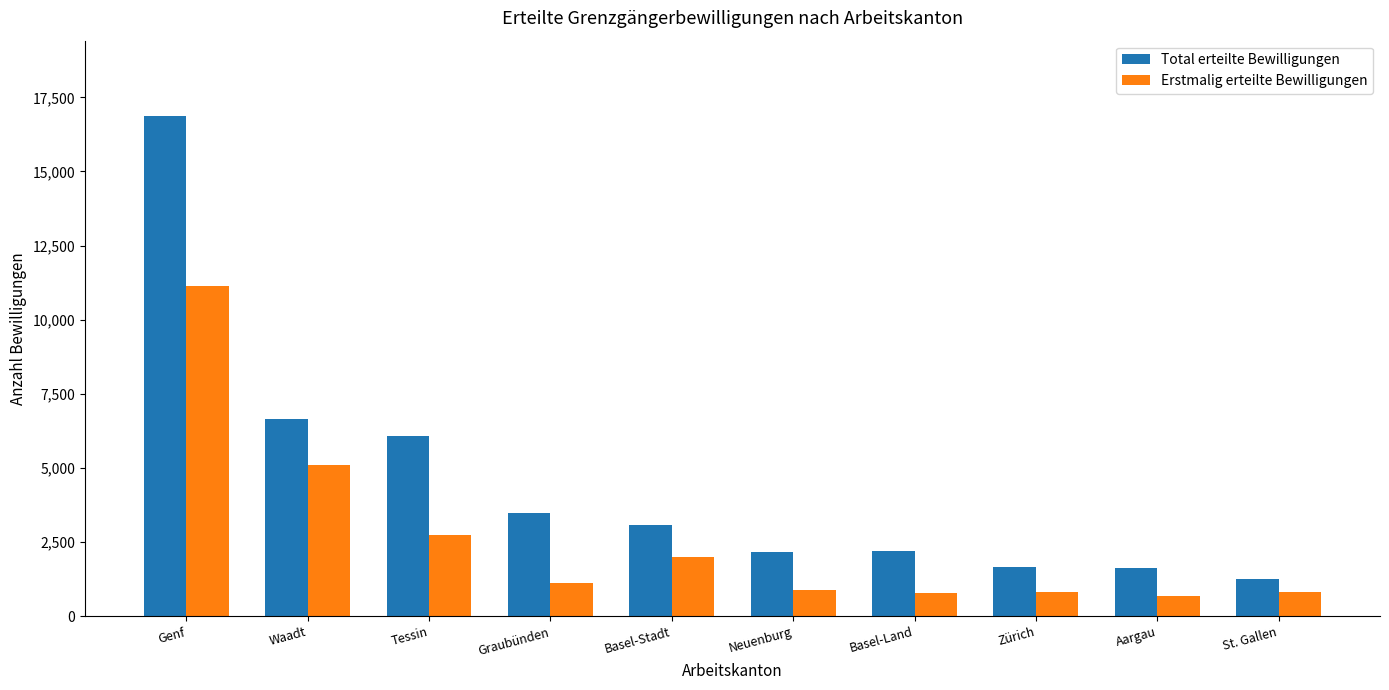

Is it true that Total erteilte Bewilligungen equals 22005 at Genf?

False